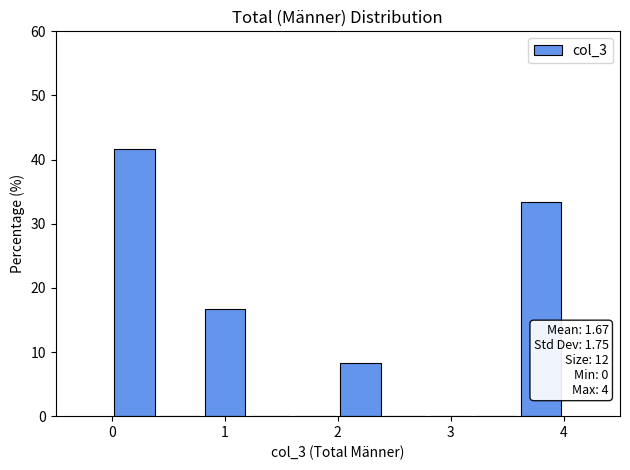

Over which range of the x-axis is the bar tallest?

0.0 to 0.4